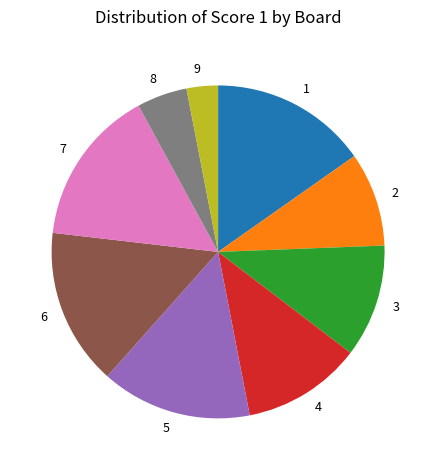

Is there any slice that represents more than half of the pie?

No